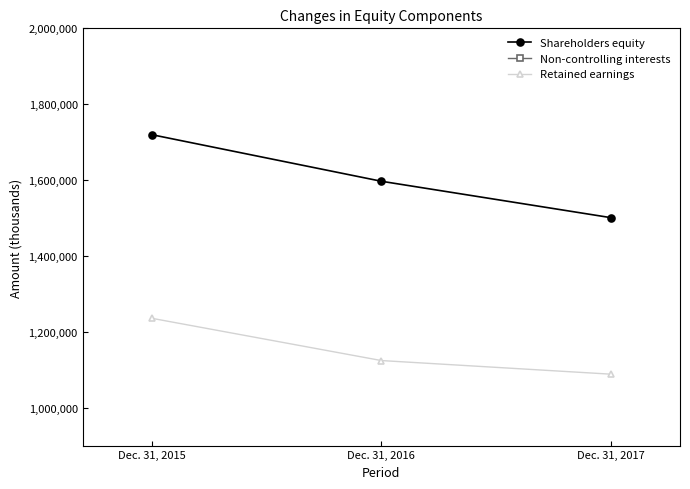

What is the value of the Retained earnings point at the 1st from the left?

1235615